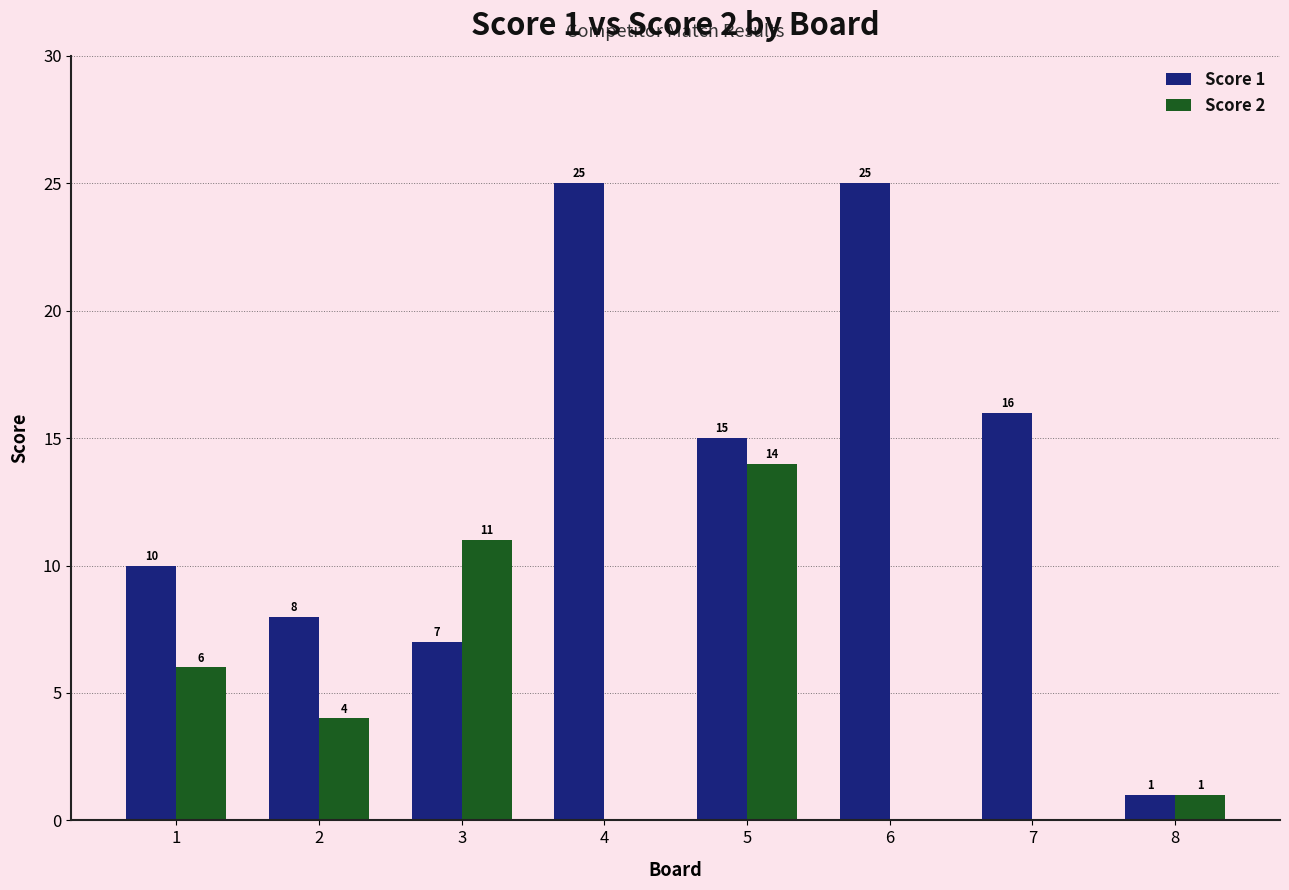

Reading right to left, list all the values displayed in this chart.

Score 1: 8=1	7=16	6=25	5=15	4=25	3=7	2=8	1=10
Score 2: 8=1	7=0	6=0	5=14	4=0	3=11	2=4	1=6